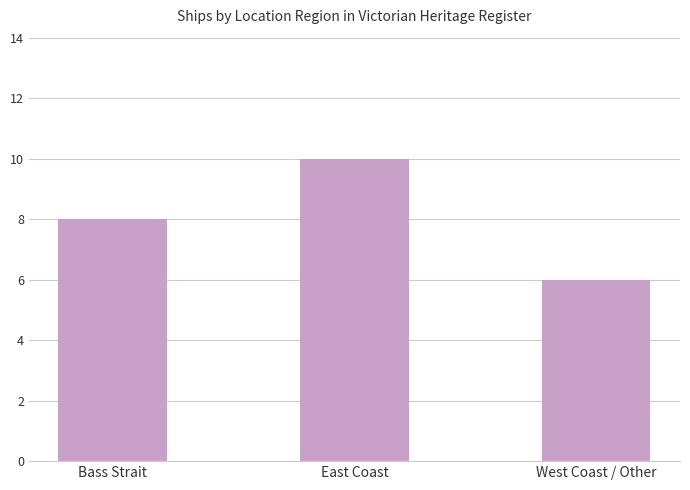

Is it true that the value at Bass Strait is 8?

True